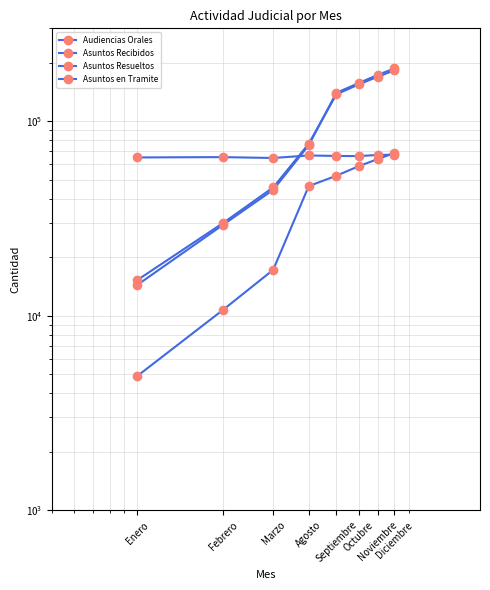

Which series ends up on top after the final intersection of Asuntos Resueltos and Asuntos Recibidos?

Asuntos Recibidos